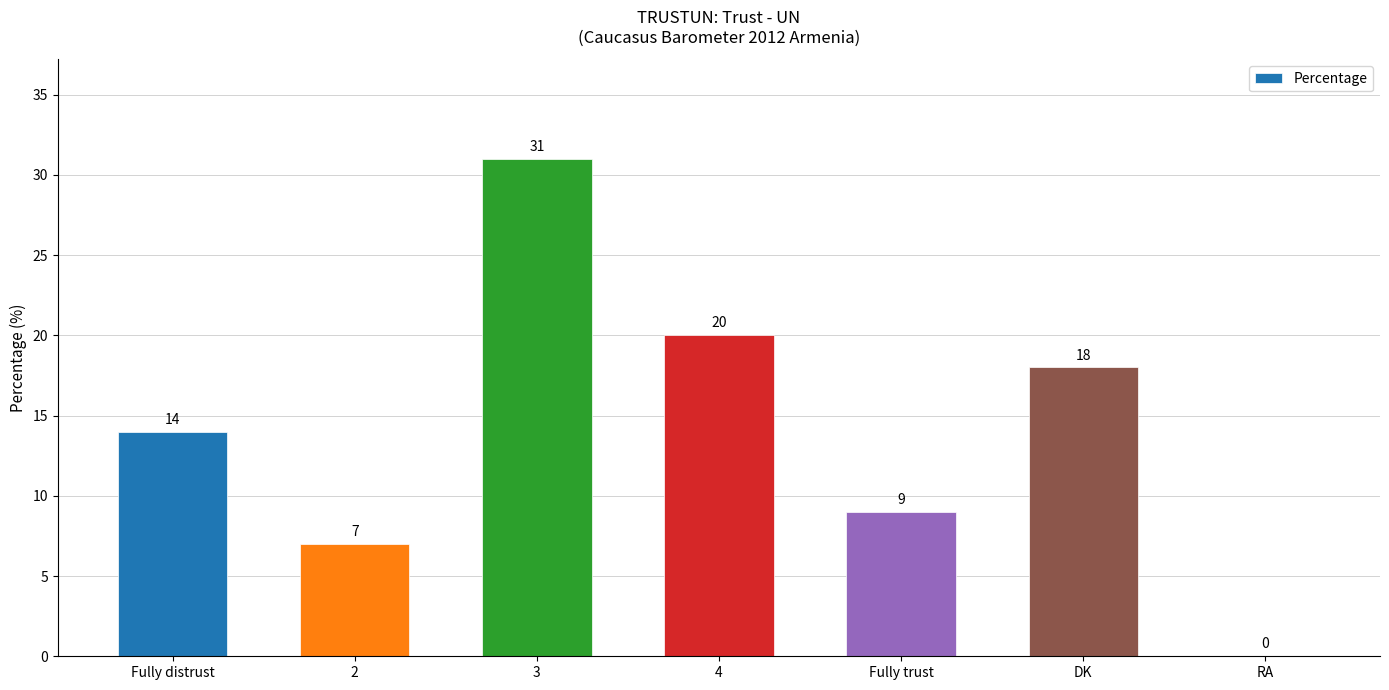

Reading left to right, transcribe all the data shown in this chart.

Fully distrust=14	2=7	3=31	4=20	Fully trust=9	DK=18	RA=0